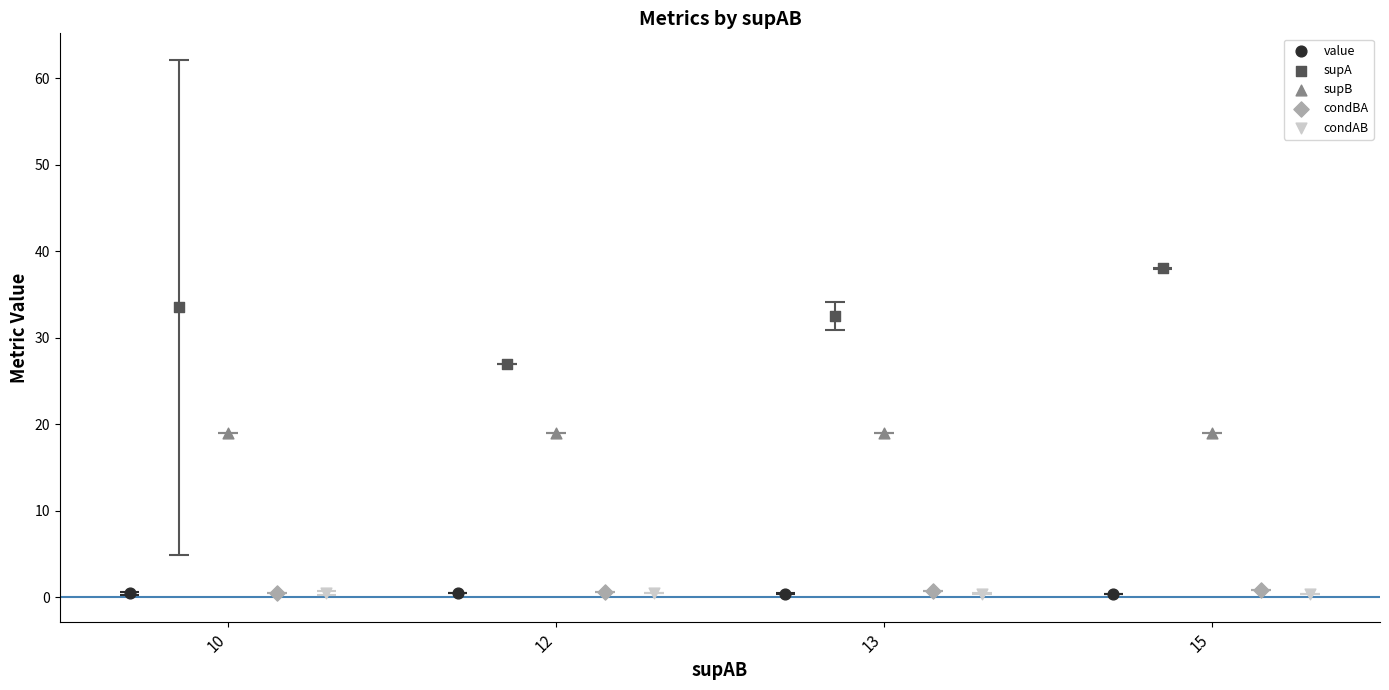

What are all the series names shown in the legend?

value, supA, supB, condBA, condAB